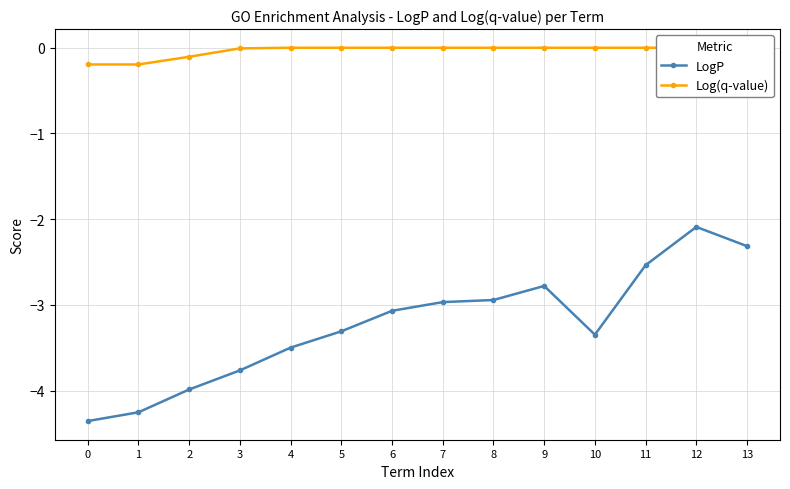

How many interior local peaks does the LogP series have?

2